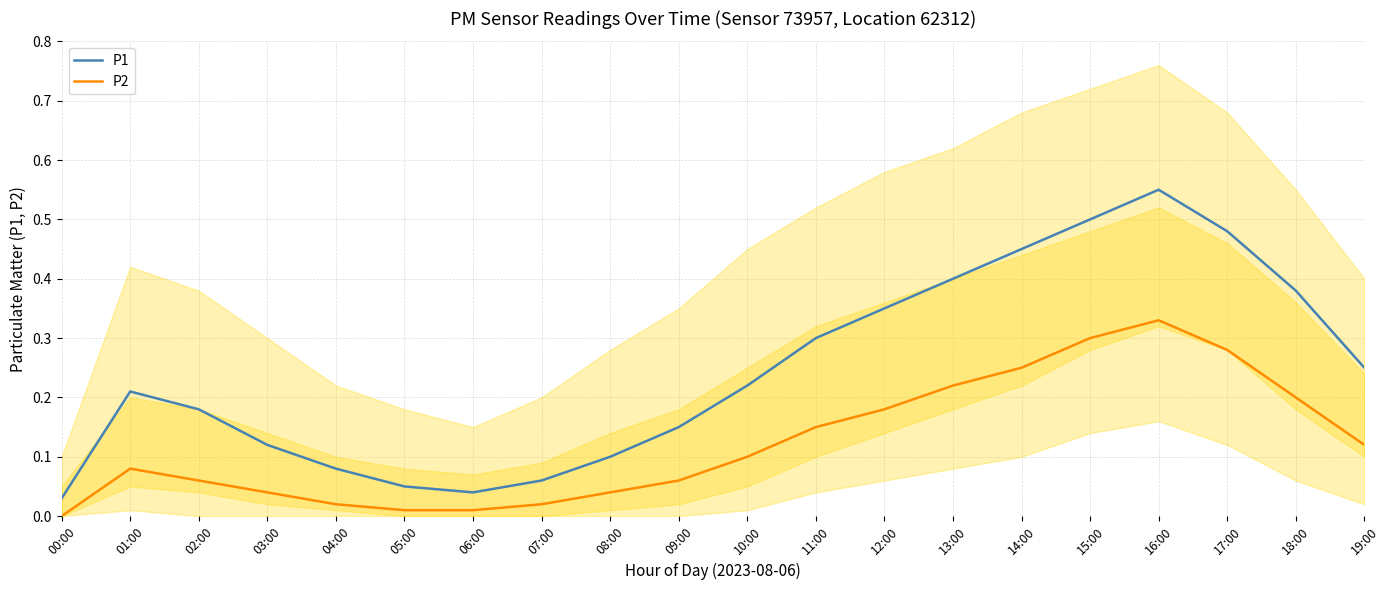

What is the difference between the maximum and second lowest values in the P1 series?

0.5